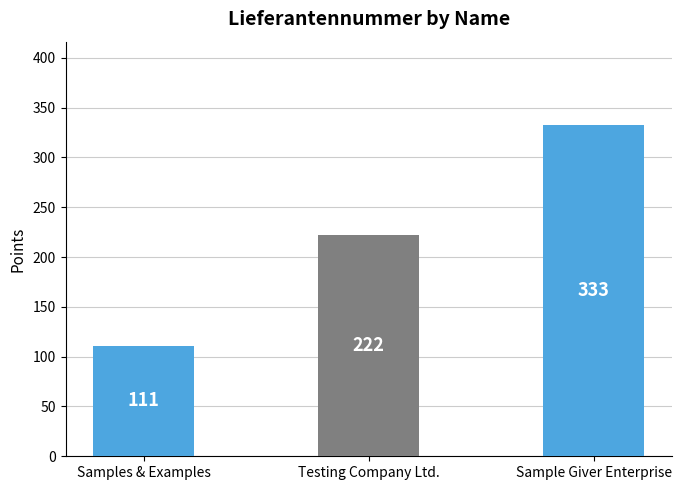

Reading right to left, extract all data points from this chart.

Sample Giver Enterprise=333	Testing Company Ltd.=222	Samples & Examples=111